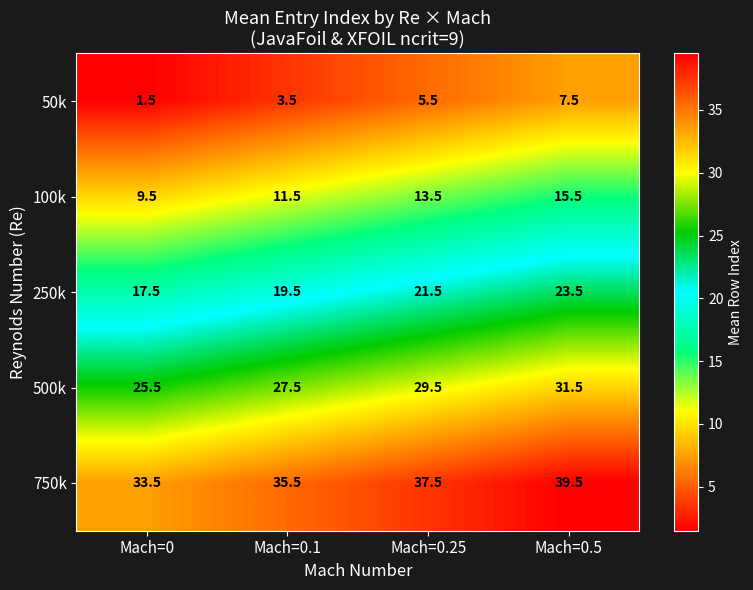

At which label is 750k closest to 36?

Mach=0.1